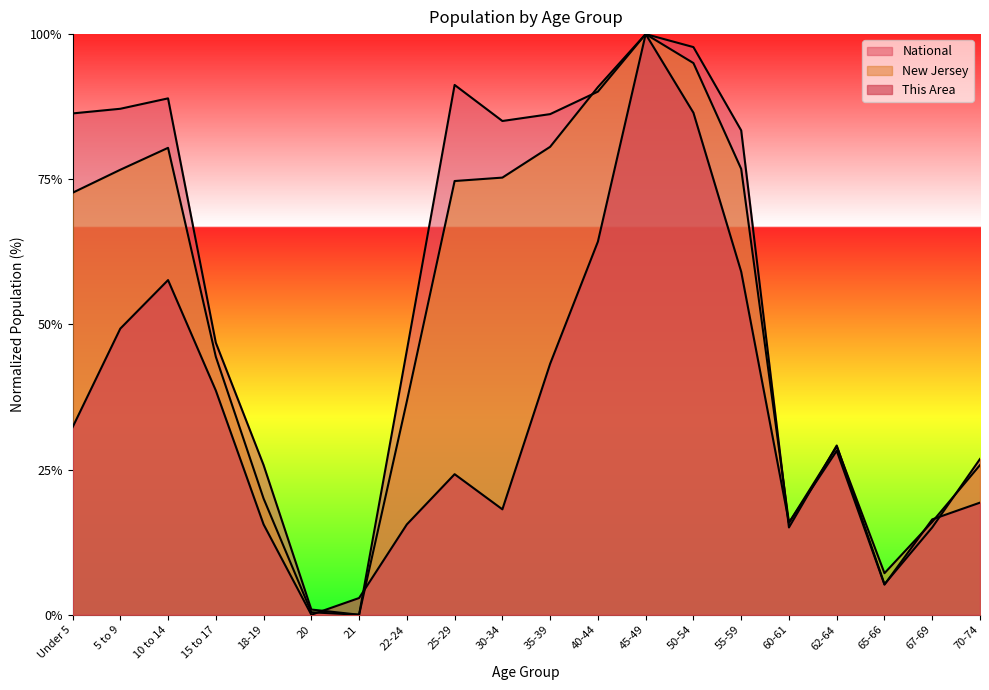

Is it true that This Area equals 1.7 at 21?

False